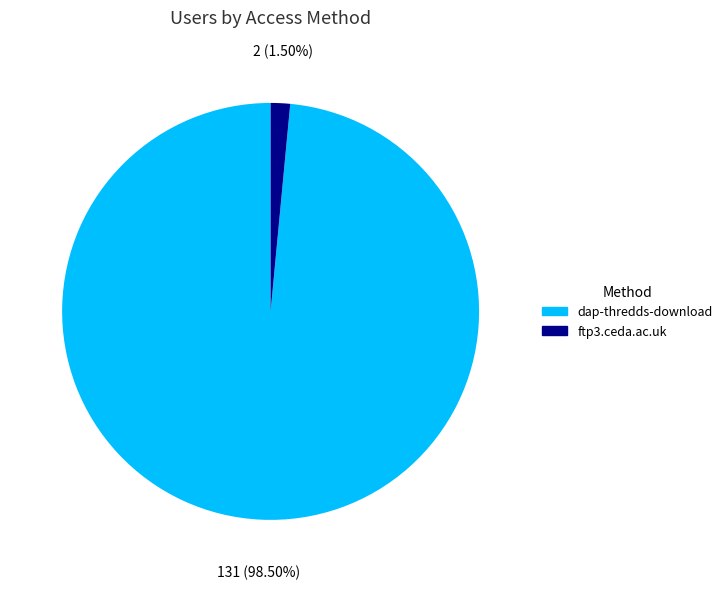

Between dap-thredds-download and ftp3.ceda.ac.uk, which is larger?

dap-thredds-download